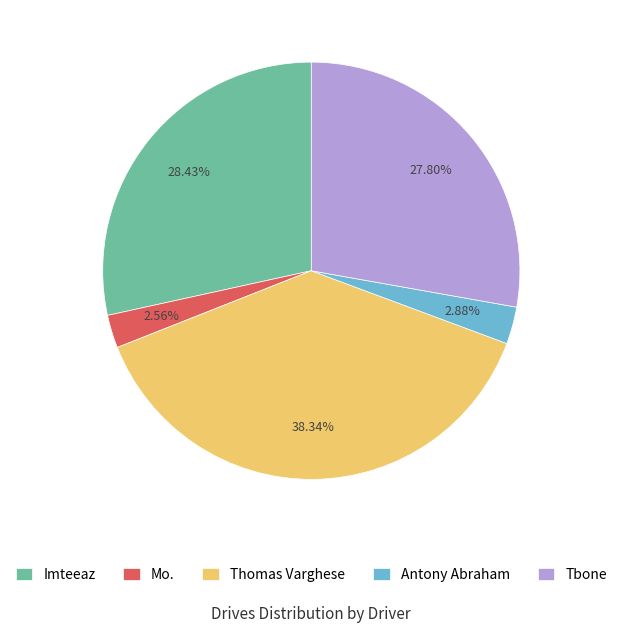

Between Thomas Varghese and Tbone, which is larger?

Thomas Varghese